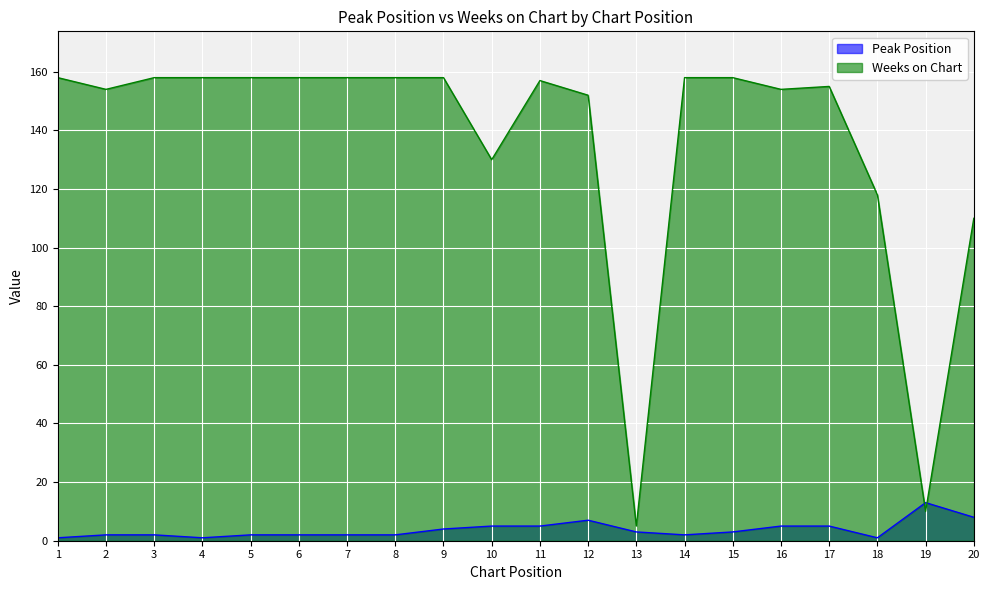

What is the difference between the second highest and second lowest values in the Peak Position series?

7